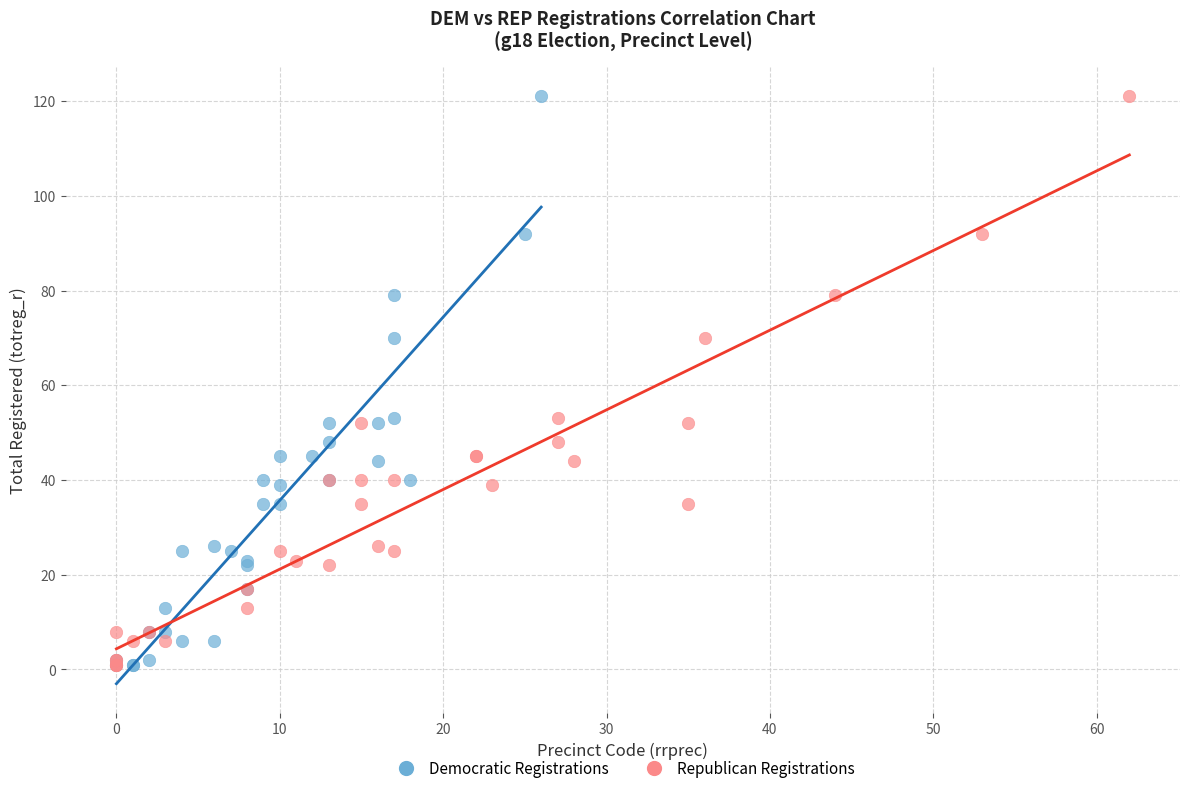

What are all the series names shown in the legend?

Democratic Registrations, Republican Registrations